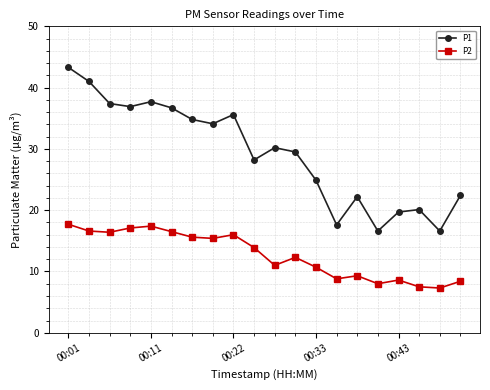

Which series has the widest spread of values?

P1